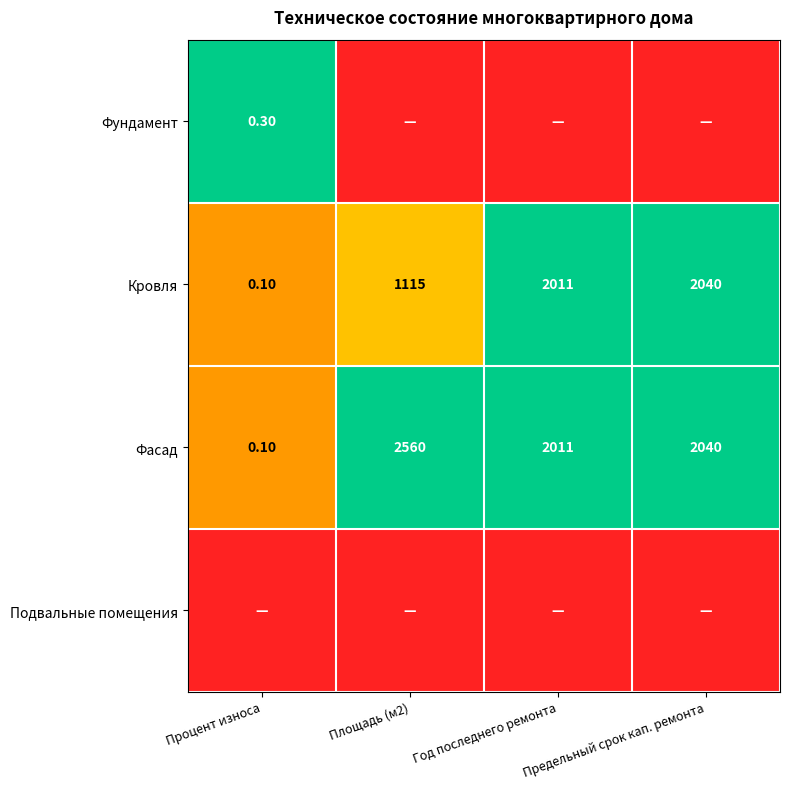

What is the sum of all Кровля values?

5166.1